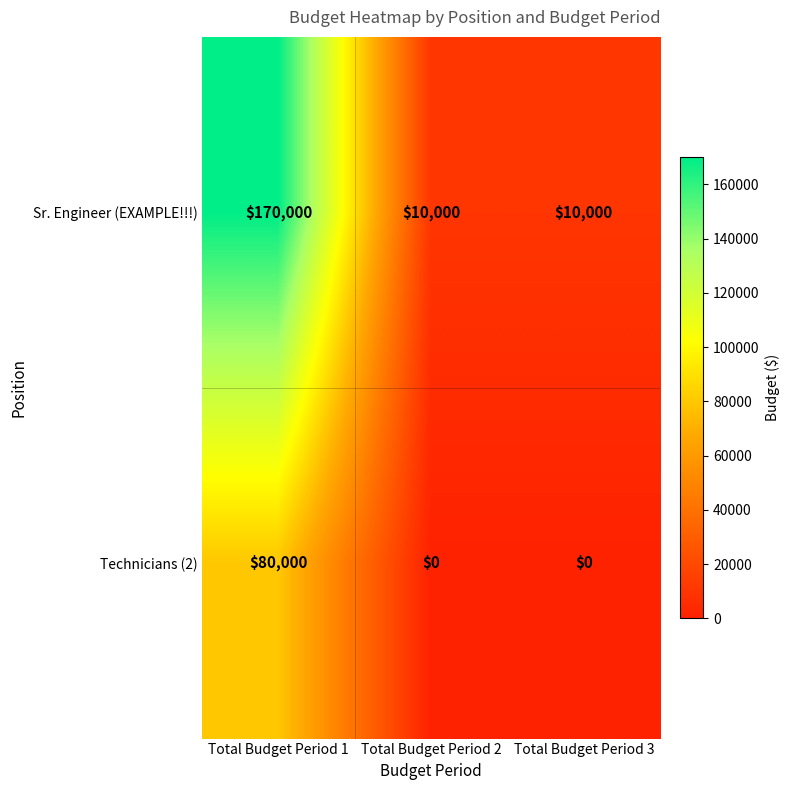

At Total Budget Period 1, list the series in order from largest to smallest.

Sr. Engineer (EXAMPLE!!!), Technicians (2)